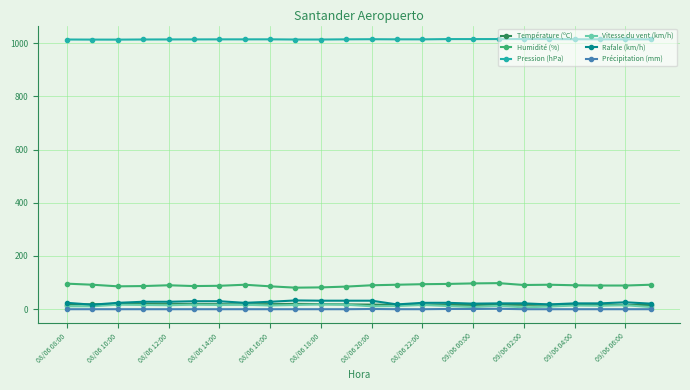

At how many categories does at least one series exceed 175?

24